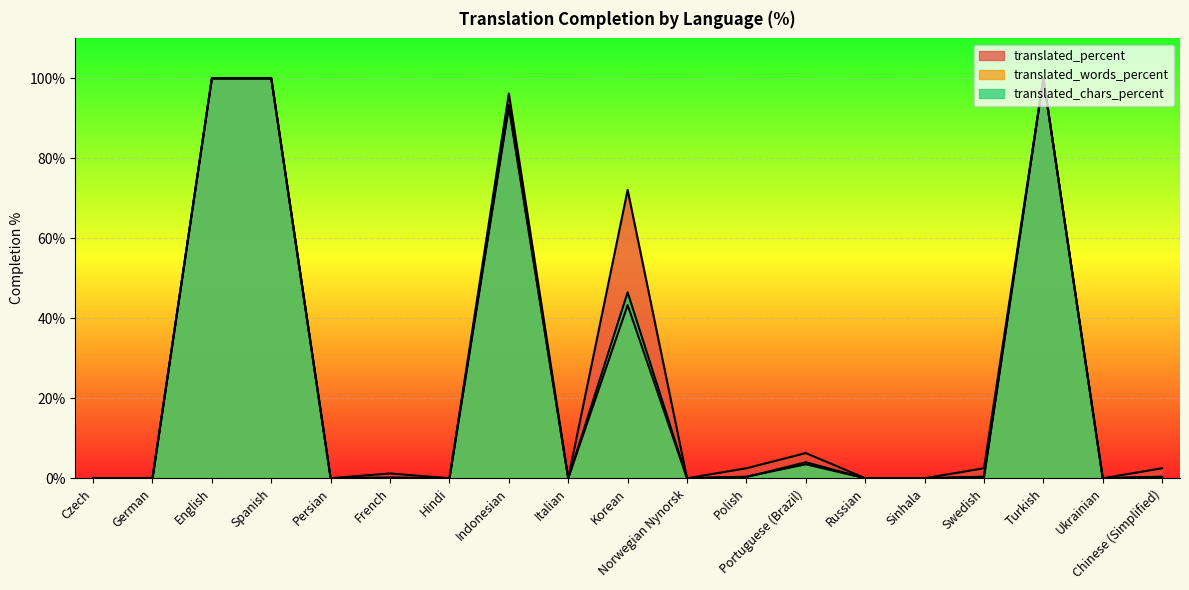

What is the difference between the maximum and minimum values in the translated_chars_percent series?

100.0